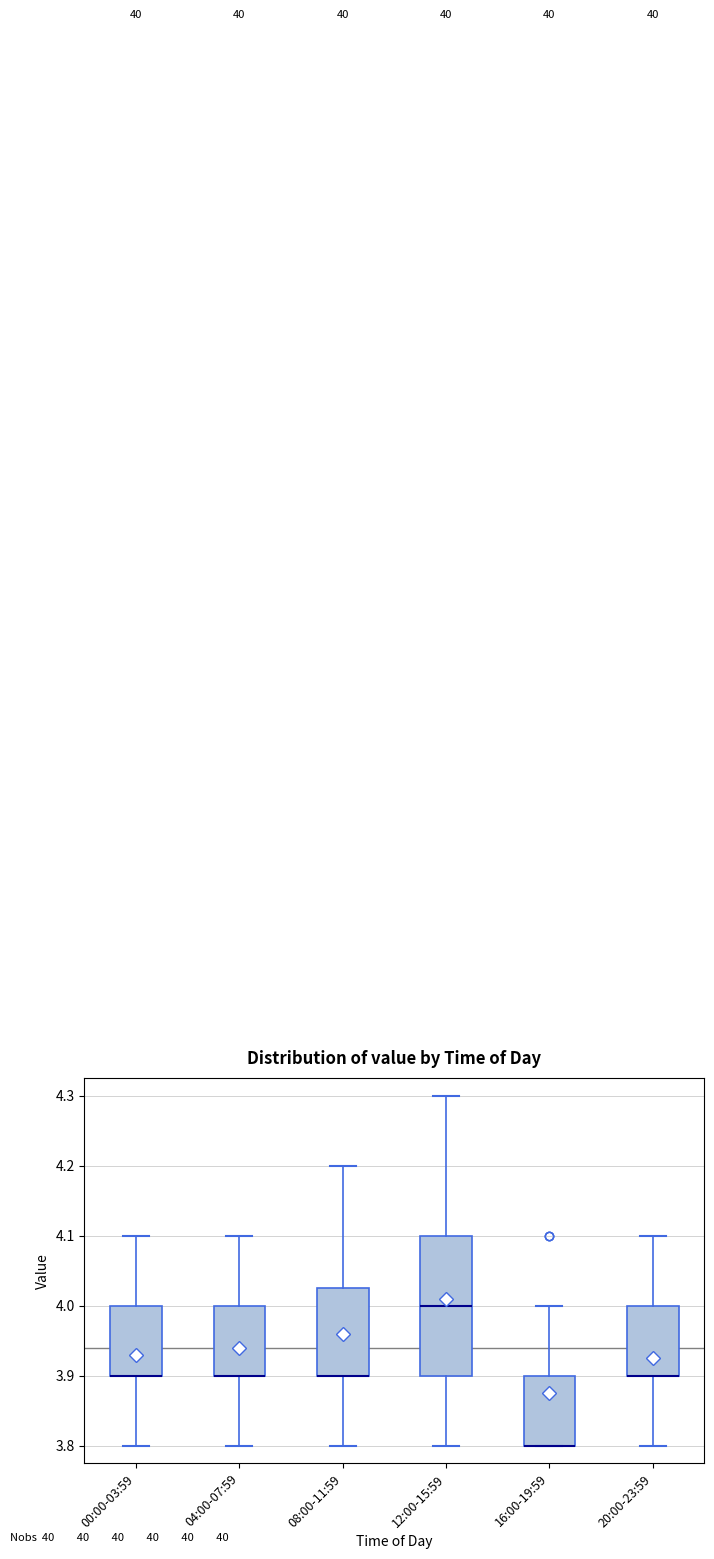

Which box is the tallest, from its lower edge to its upper edge?

12:00-15:59